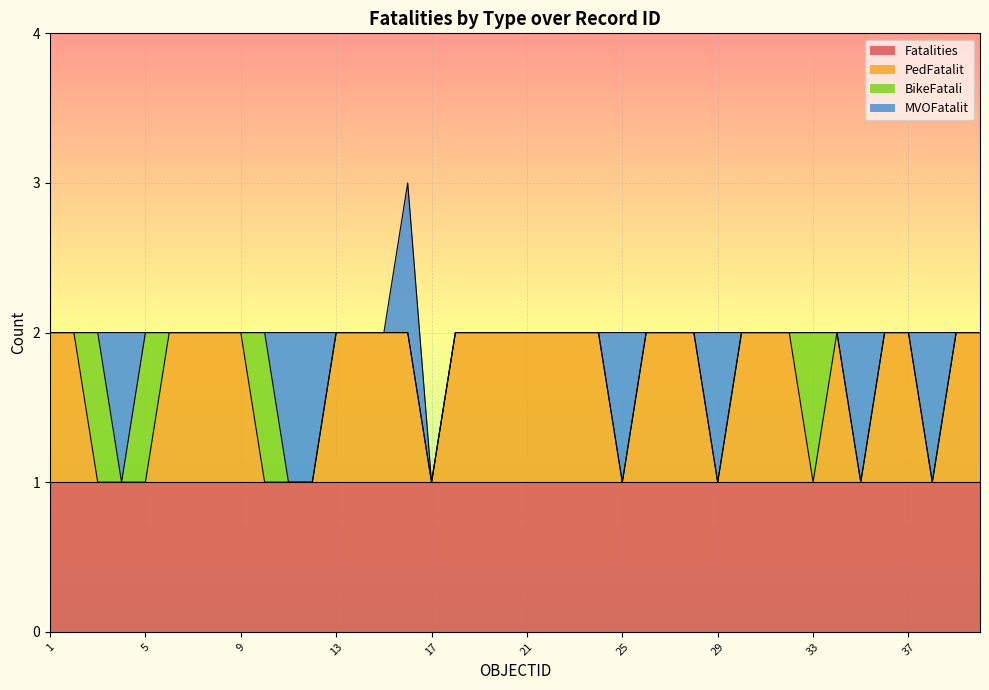

Reading right to left, what are all the values shown in this chart?

Fatalities: 40=1	39=1	38=1	37=1	36=1	35=1	34=1	33=1	32=1	31=1	30=1	29=1	28=1	27=1	26=1	25=1	24=1	23=1	22=1	21=1	20=1	19=1	18=1	17=1	16=1	15=1	14=1	13=1	12=1	11=1	10=1	9=1	8=1	7=1	6=1	5=1	4=1	3=1	2=1	1=1
PedFatalit: 40=1	39=1	38=0	37=1	36=1	35=0	34=1	33=0	32=1	31=1	30=1	29=0	28=1	27=1	26=1	25=0	24=1	23=1	22=1	21=1	20=1	19=1	18=1	17=0	16=1	15=1	14=1	13=1	12=0	11=0	10=0	9=1	8=1	7=1	6=1	5=0	4=0	3=0	2=1	1=1
BikeFatali: 40=0	39=0	38=0	37=0	36=0	35=0	34=0	33=1	32=0	31=0	30=0	29=0	28=0	27=0	26=0	25=0	24=0	23=0	22=0	21=0	20=0	19=0	18=0	17=0	16=0	15=0	14=0	13=0	12=0	11=0	10=1	9=0	8=0	7=0	6=0	5=1	4=0	3=1	2=0	1=0
MVOFatalit: 40=0	39=0	38=1	37=0	36=0	35=1	34=0	33=0	32=0	31=0	30=0	29=1	28=0	27=0	26=0	25=1	24=0	23=0	22=0	21=0	20=0	19=0	18=0	17=0	16=1	15=0	14=0	13=0	12=1	11=1	10=0	9=0	8=0	7=0	6=0	5=0	4=1	3=0	2=0	1=0